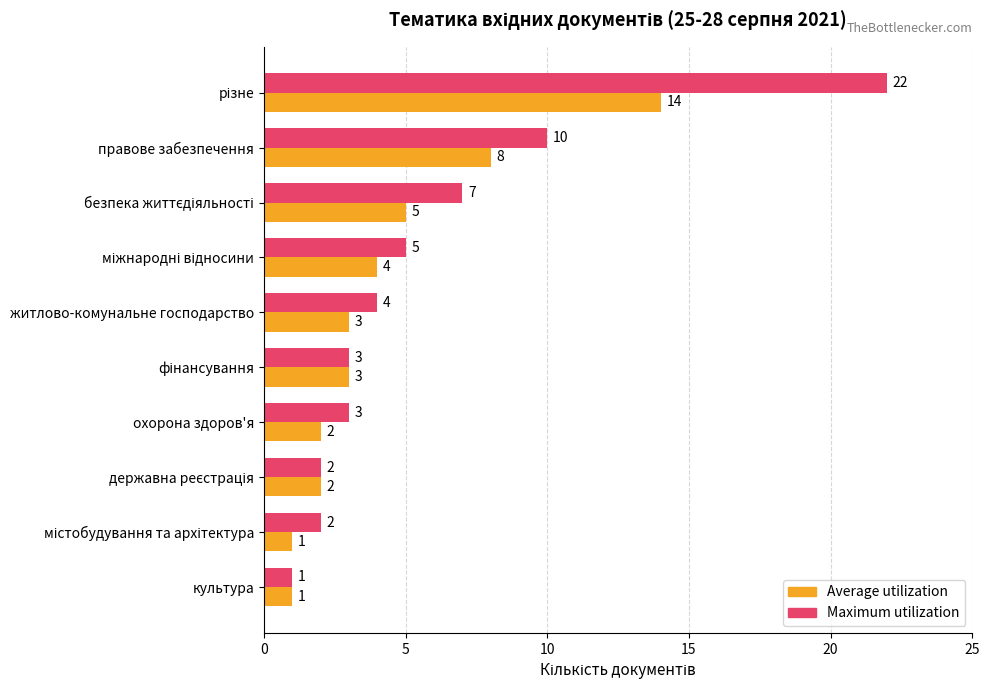

Which series has the largest total across all categories?

Maximum utilization